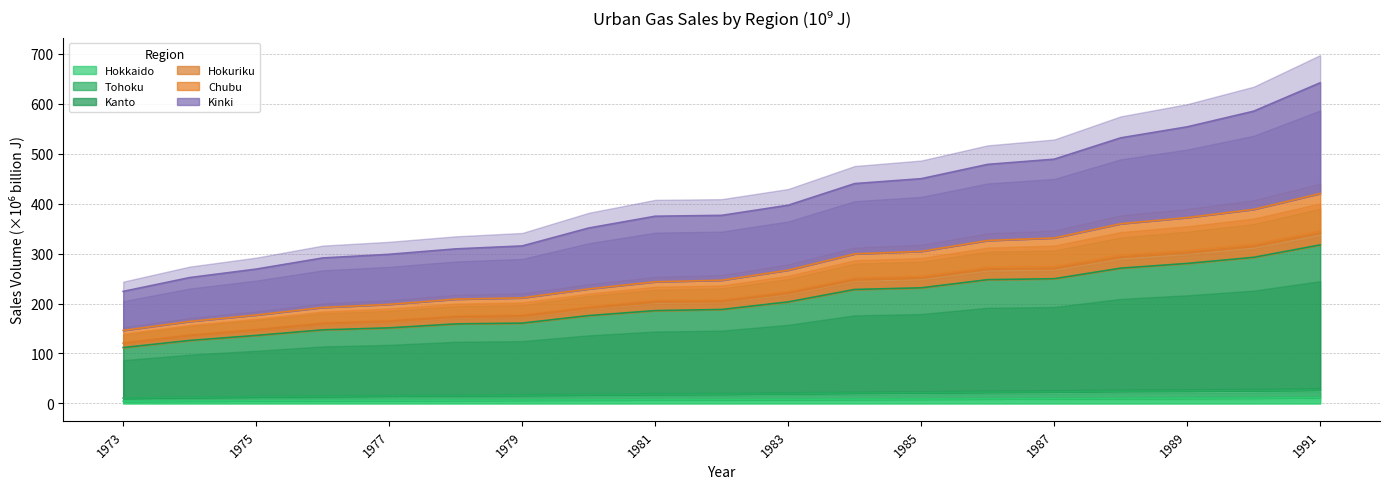

Does the chart display data point markers on the line(s)?

No